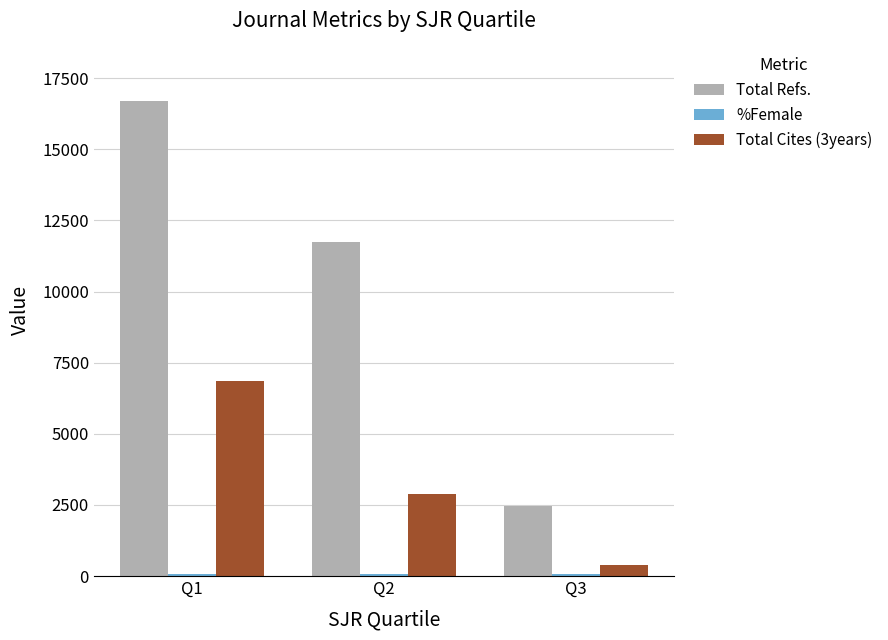

Which label corresponds to the largest value in the chart?

Q1